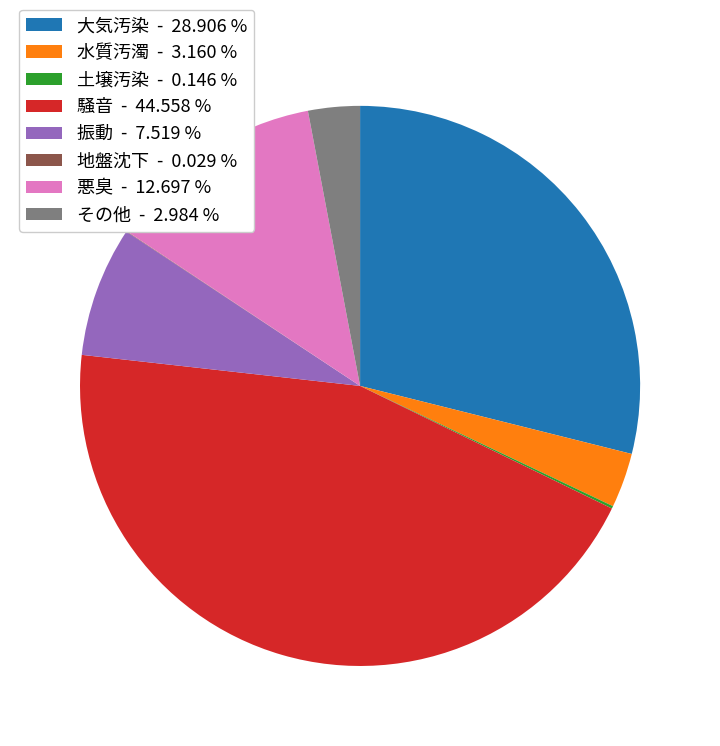

Do 大気汚染 - 28.906 % and 水質汚濁 - 3.160 % together represent more than half of the pie?

No